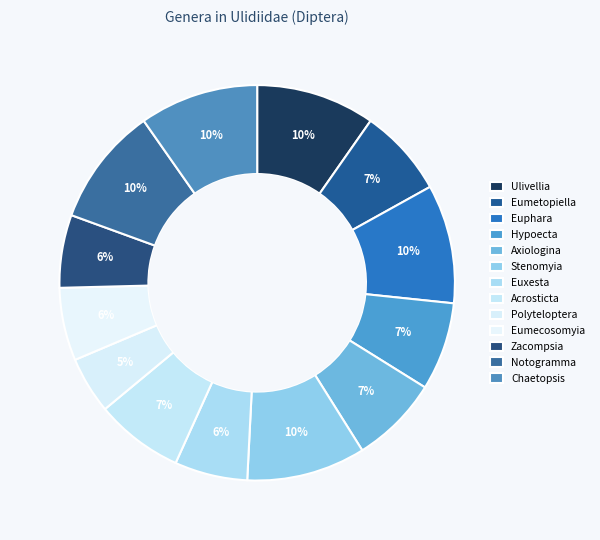

Combined, do Acrosticta and Eumecosomyia account for over 50%?

No